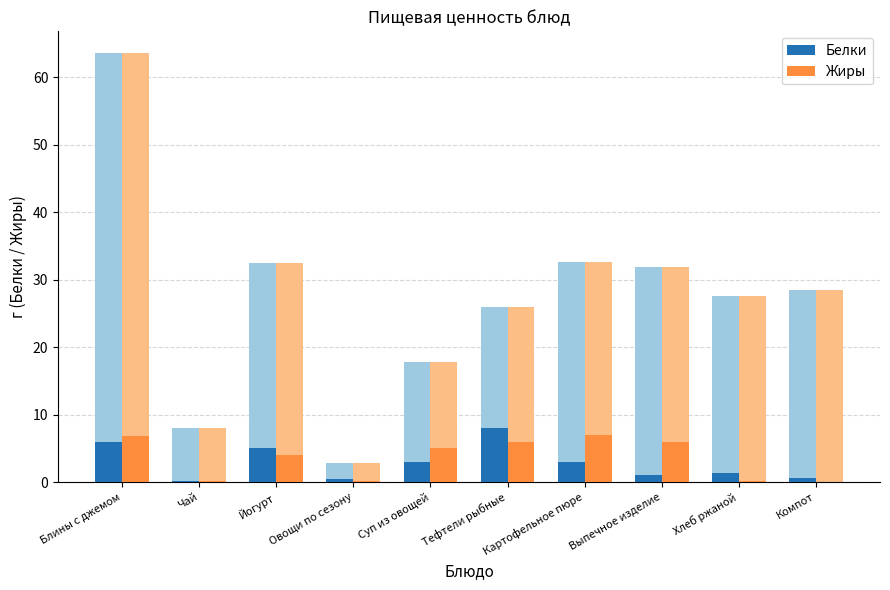

Rank the categories by Белки value from lowest to highest.

Чай, Овощи по сезону, Компот, Выпечное изделие, Хлеб ржаной, Суп из овощей, Картофельное пюре, Йогурт, Блины с джемом, Тефтели рыбные